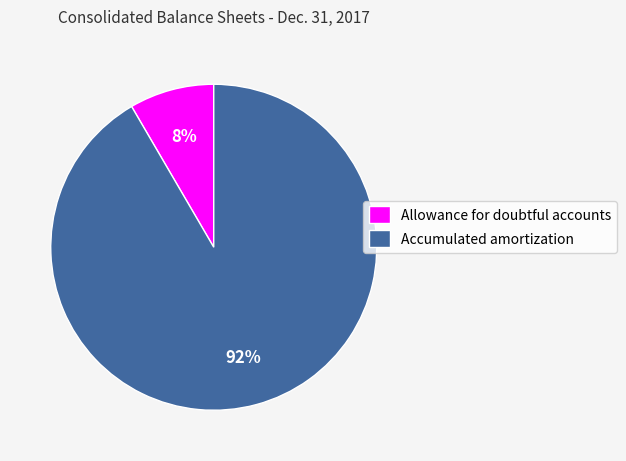

To the nearest percent, what is the combined percentage of Allowance for doubtful accounts and Accumulated amortization?

100%